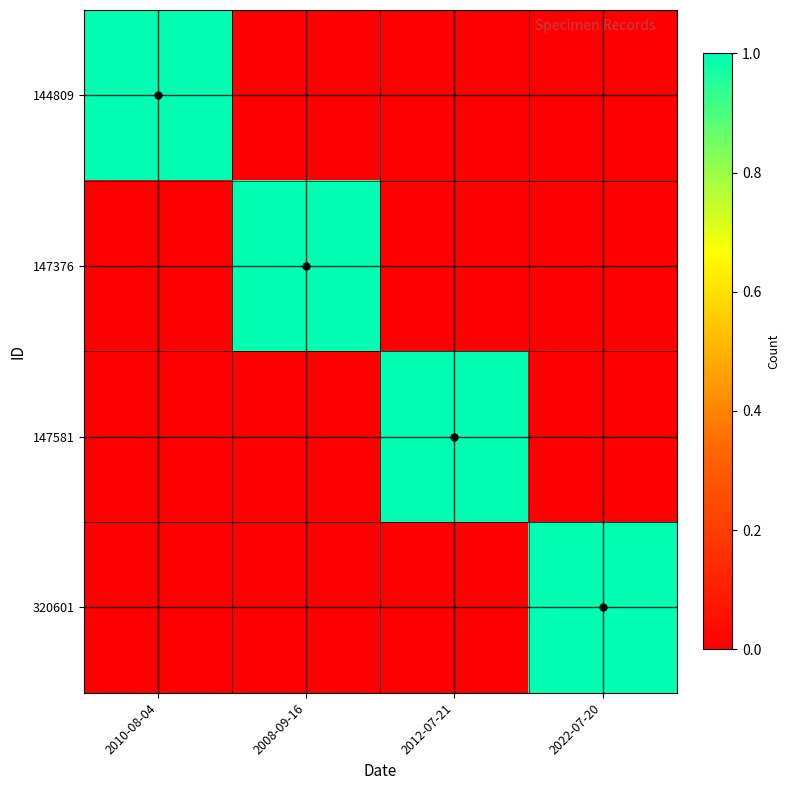

Reading right to left, extract all data points from this chart.

144809: 2022-07-20=0	2012-07-21=0	2008-09-16=0	2010-08-04=1
147376: 2022-07-20=0	2012-07-21=0	2008-09-16=1	2010-08-04=0
147581: 2022-07-20=0	2012-07-21=1	2008-09-16=0	2010-08-04=0
320601: 2022-07-20=1	2012-07-21=0	2008-09-16=0	2010-08-04=0